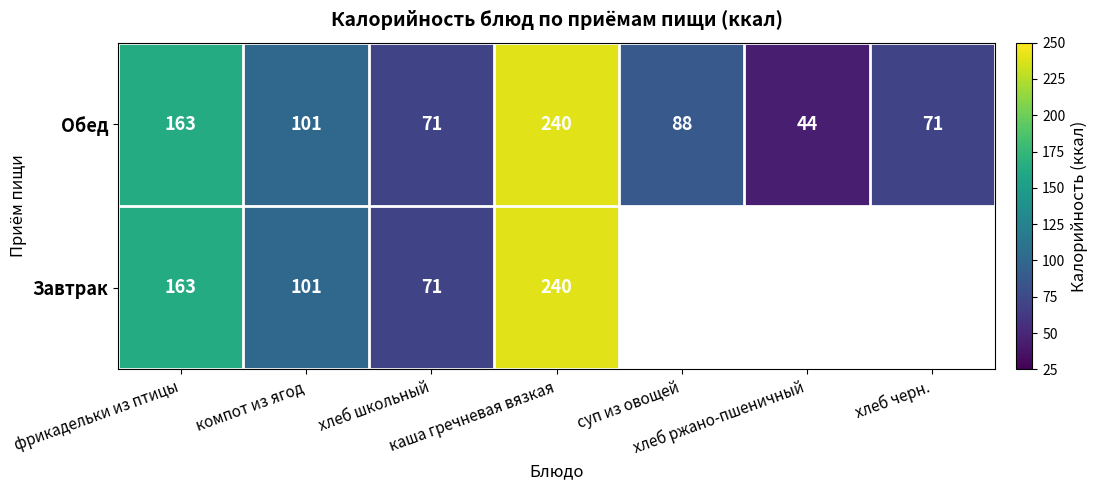

What is the sum of all Обед values?

778